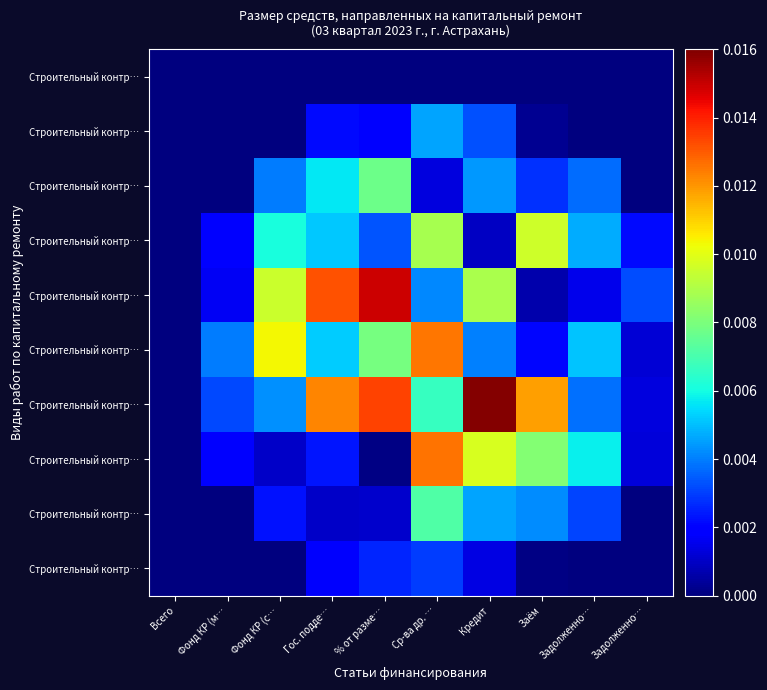

Between Фонд КР (с… and Ср-ва др. …, which is larger?

Фонд КР (с…